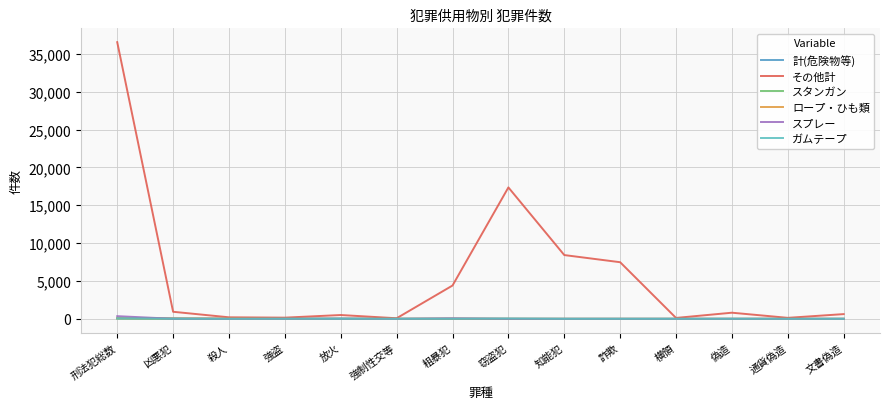

At which category is the sum across all series the highest?

刑法犯総数